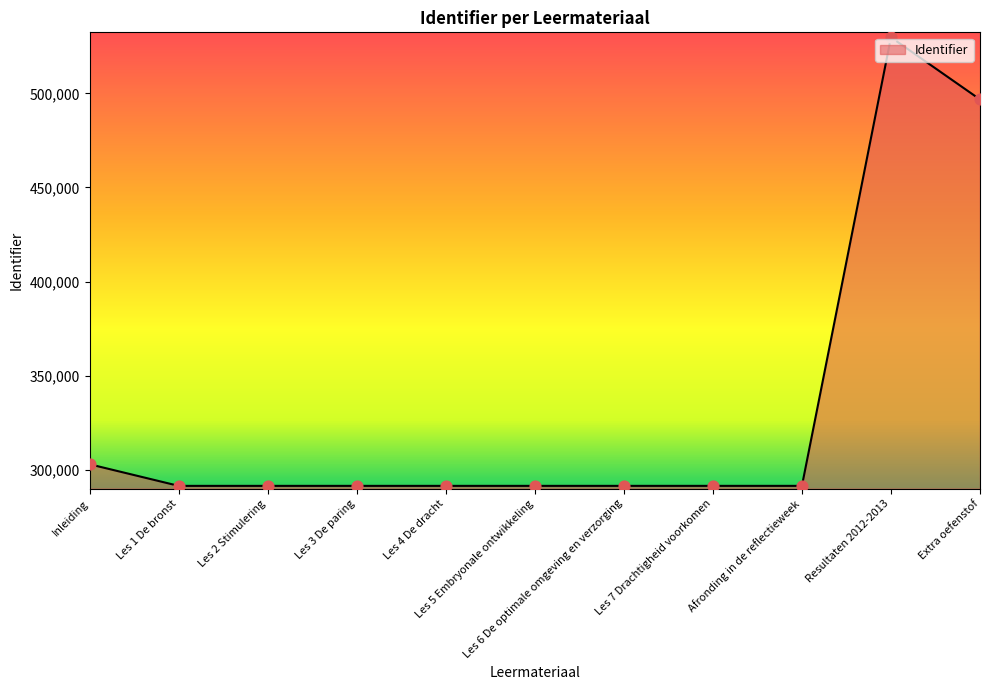

What is the change in value from Les 4 De dracht to Extra oefenstof?

+205294